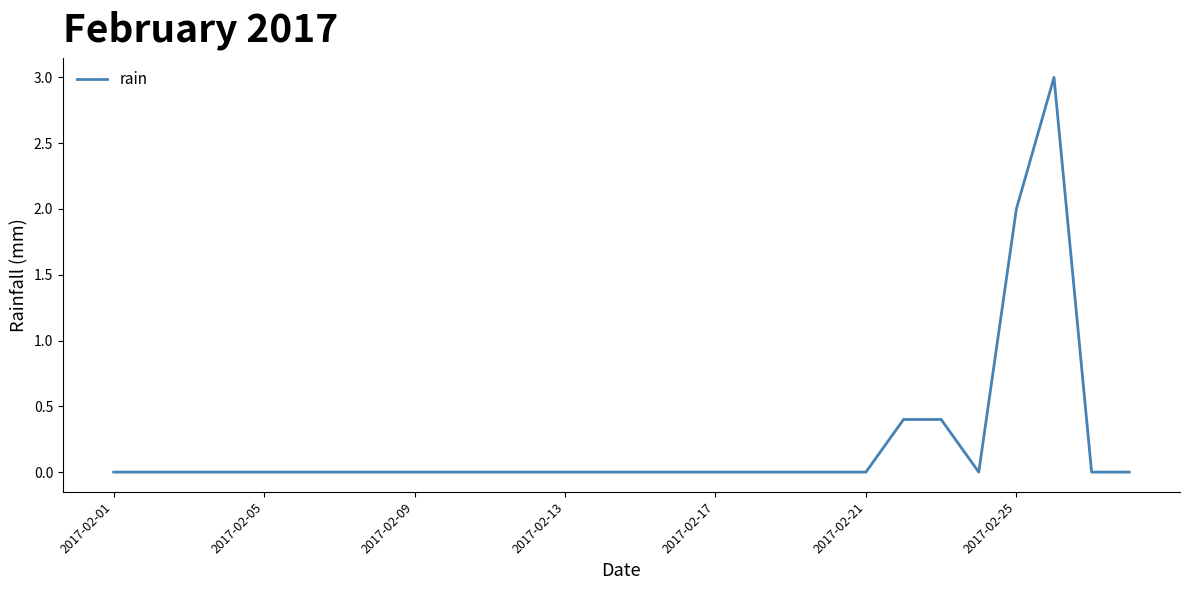

What is the maximum value shown in the chart?

3.0